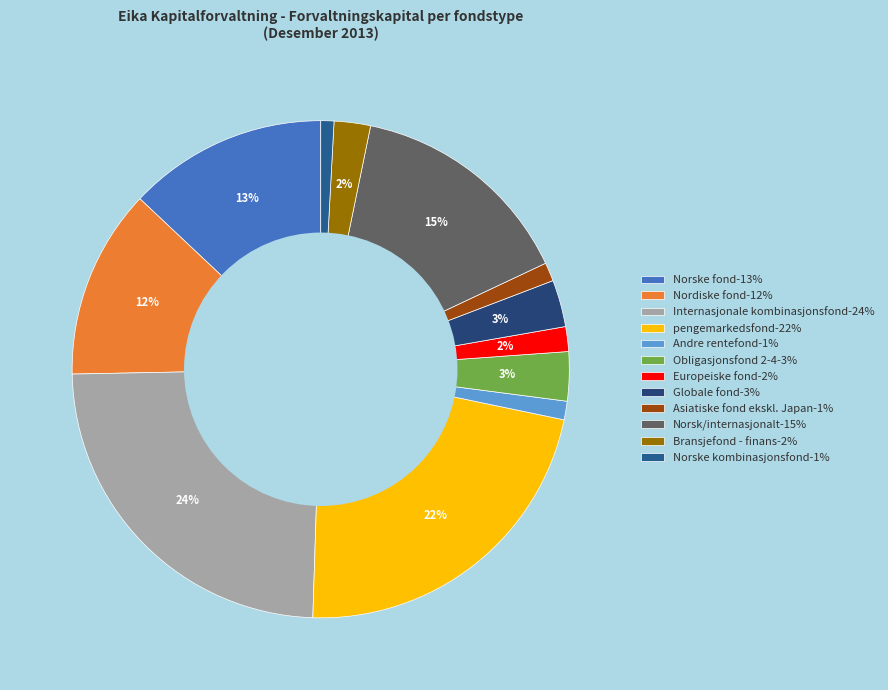

To the nearest percent, what is the difference between the largest and smallest slice percentages?

23%